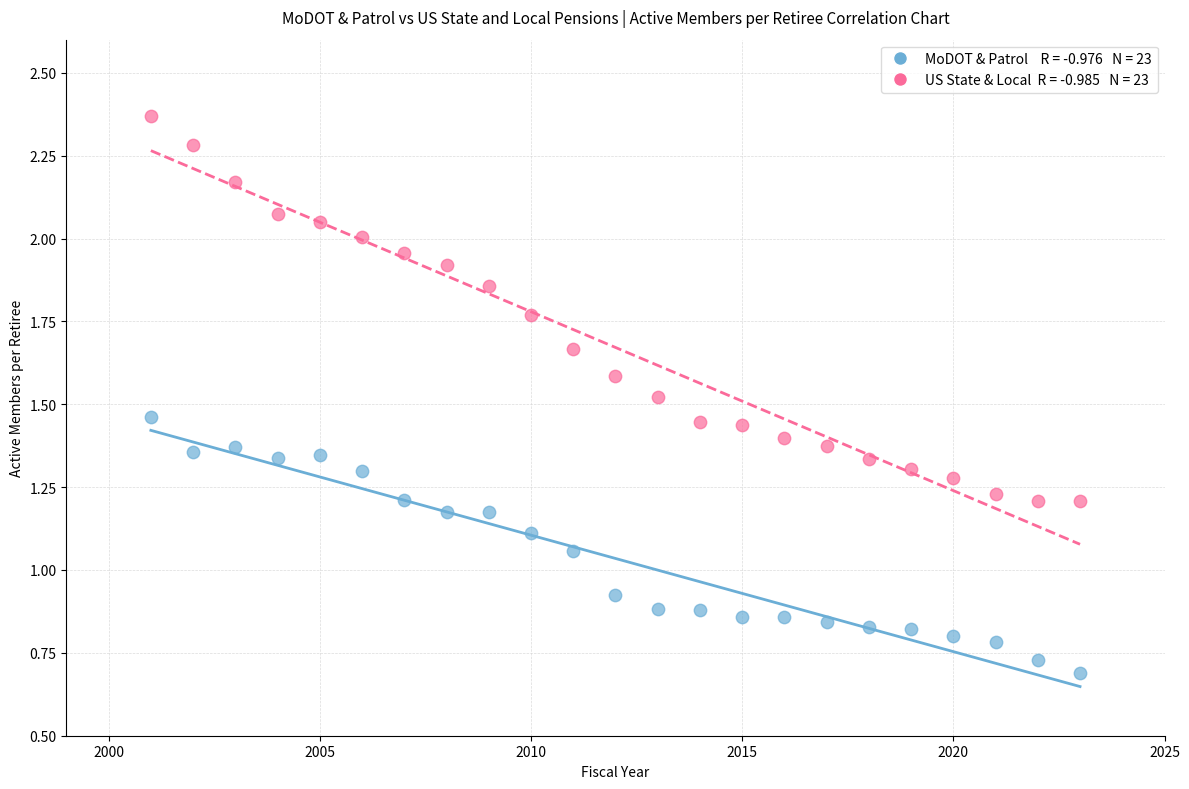

Count the number of points in this scatter plot.

46